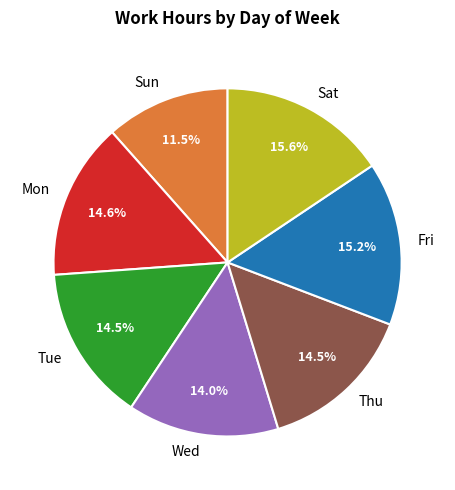

How many slices are in this pie chart?

7